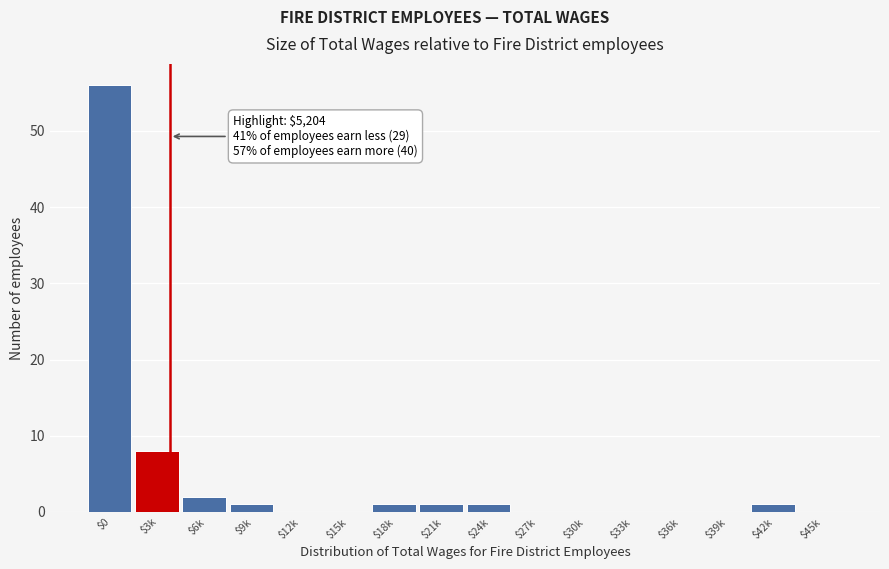

Which category has the highest value across all series?

$0